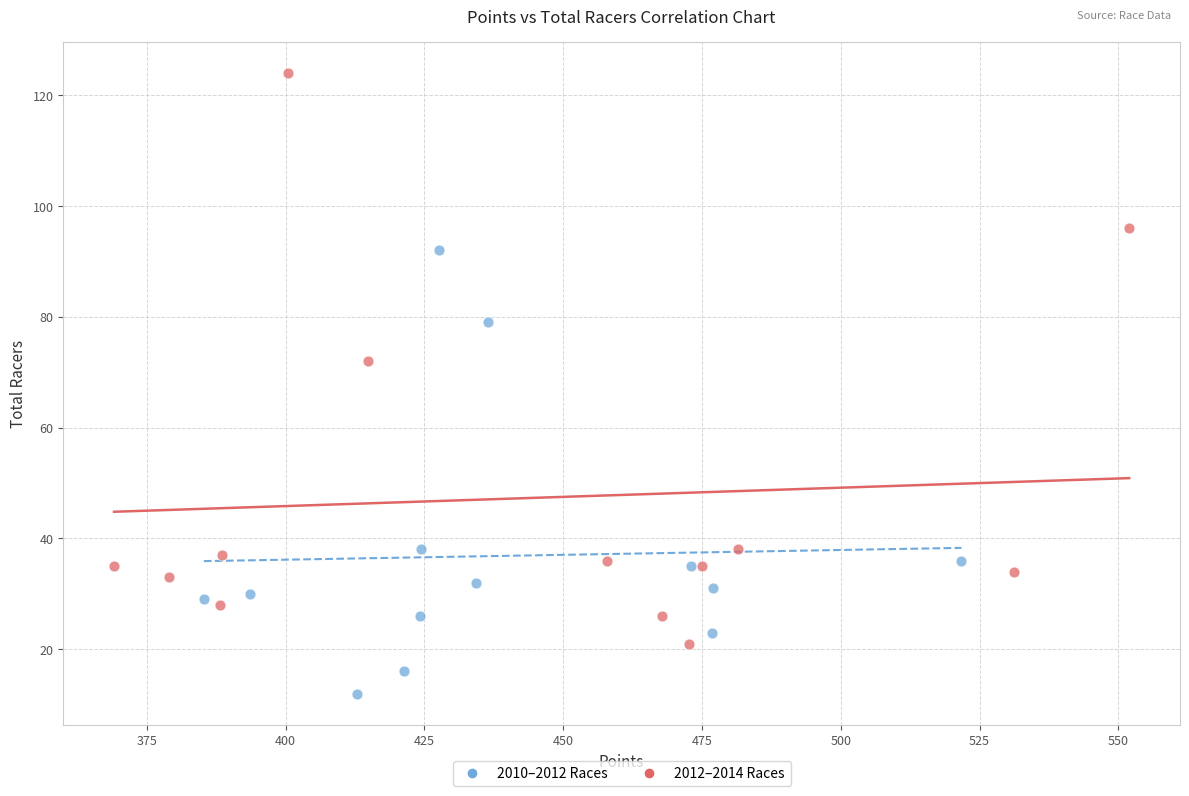

Which series has the largest Y range (max minus min)?

2012–2014 Races